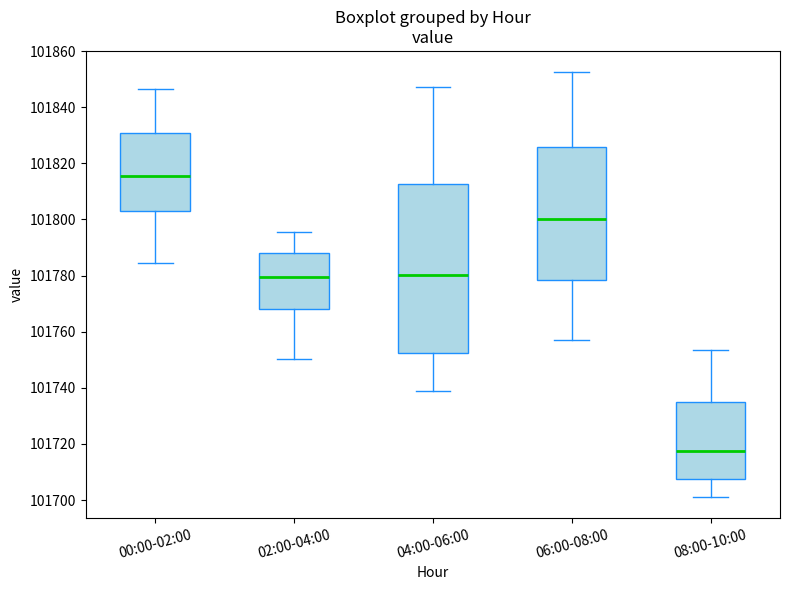

Reading left to right, read every box against the y-axis: the position of its median line, the range the box covers, and the ends of its whiskers. The values are not printed on the chart, so give them approximately, as read against the axis.

00:00-02:00: median 101816, box 101804 to 101830, whiskers 101784 to 101846
02:00-04:00: median 101780, box 101768 to 101788, whiskers 101750 to 101796
04:00-06:00: median 101780, box 101752 to 101812, whiskers 101738 to 101848
06:00-08:00: median 101800, box 101778 to 101826, whiskers 101758 to 101852
08:00-10:00: median 101718, box 101708 to 101734, whiskers 101702 to 101754